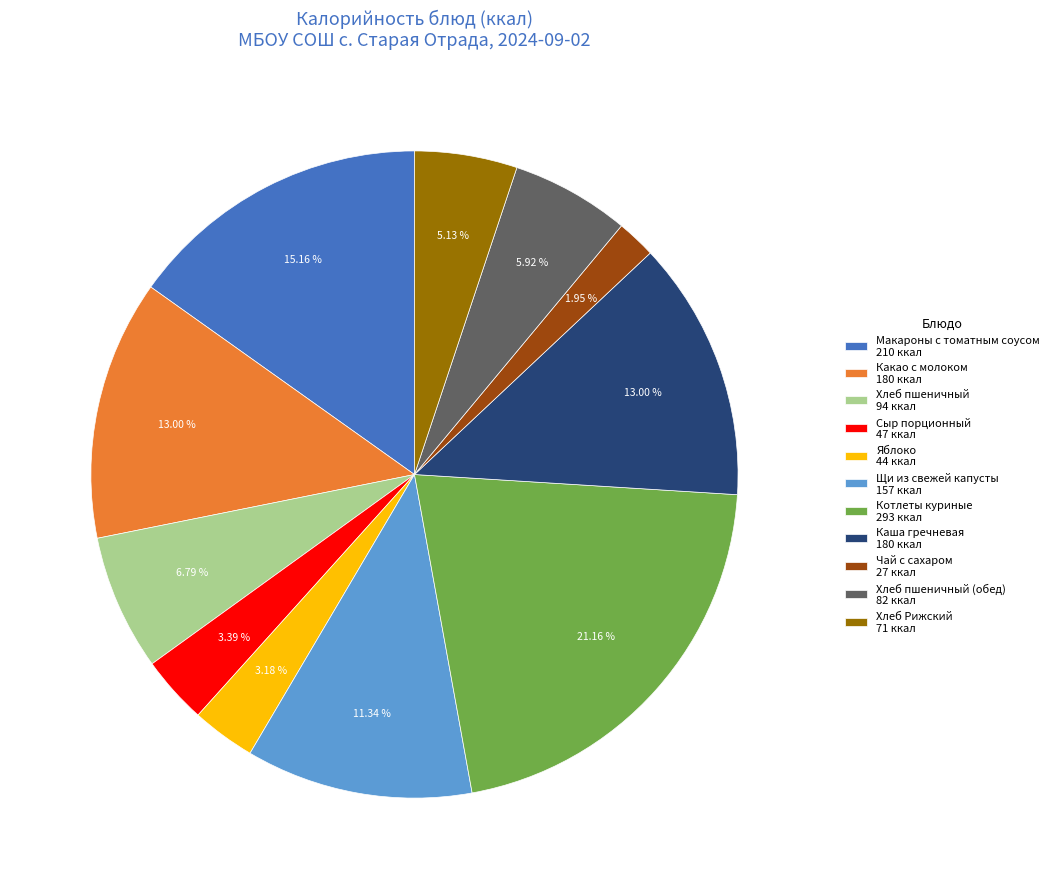

To the nearest percent, what is the average slice percentage?

9%